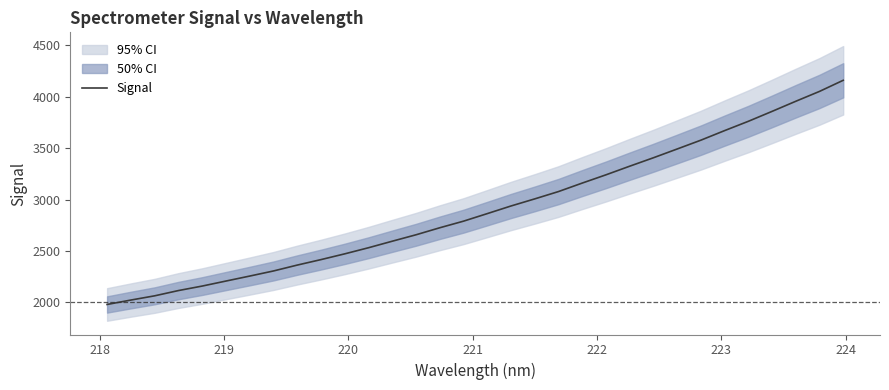

What is the maximum value shown in the chart?

4159.3